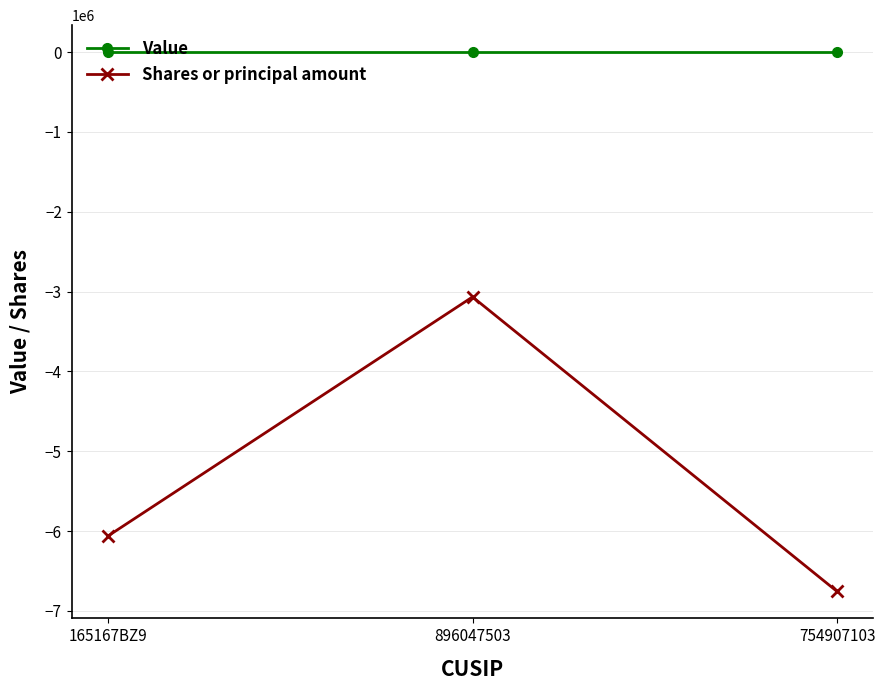

Which series has the largest total across all categories?

Value